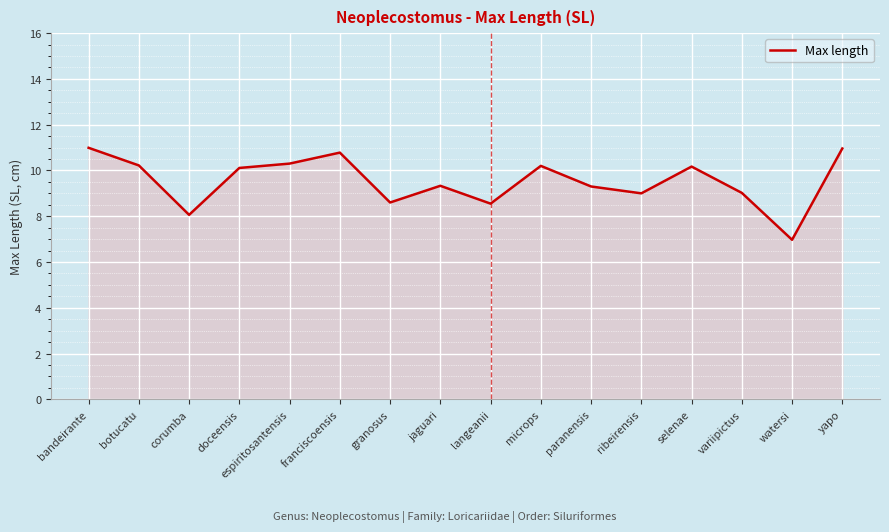

Is it true that the value at microps is 18.2?

False